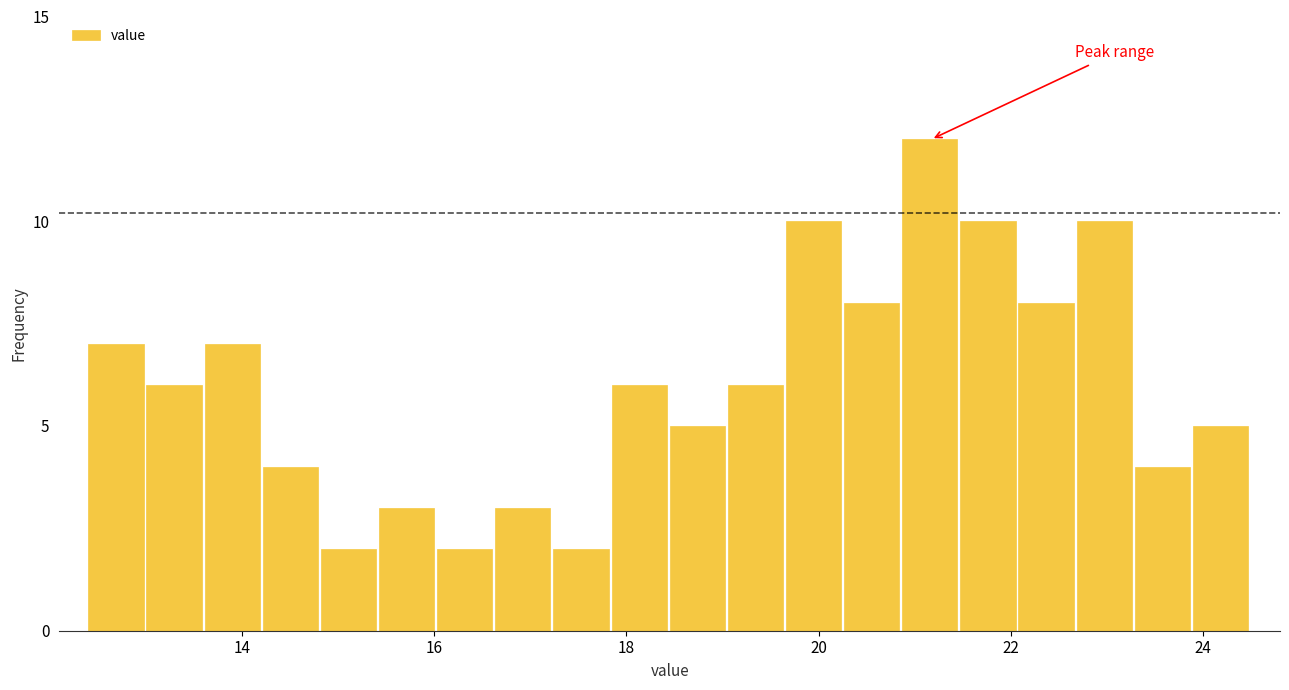

Around what value on the x-axis is the tallest bar? Give the approximate position of its centre, as read against the axis.

21.2